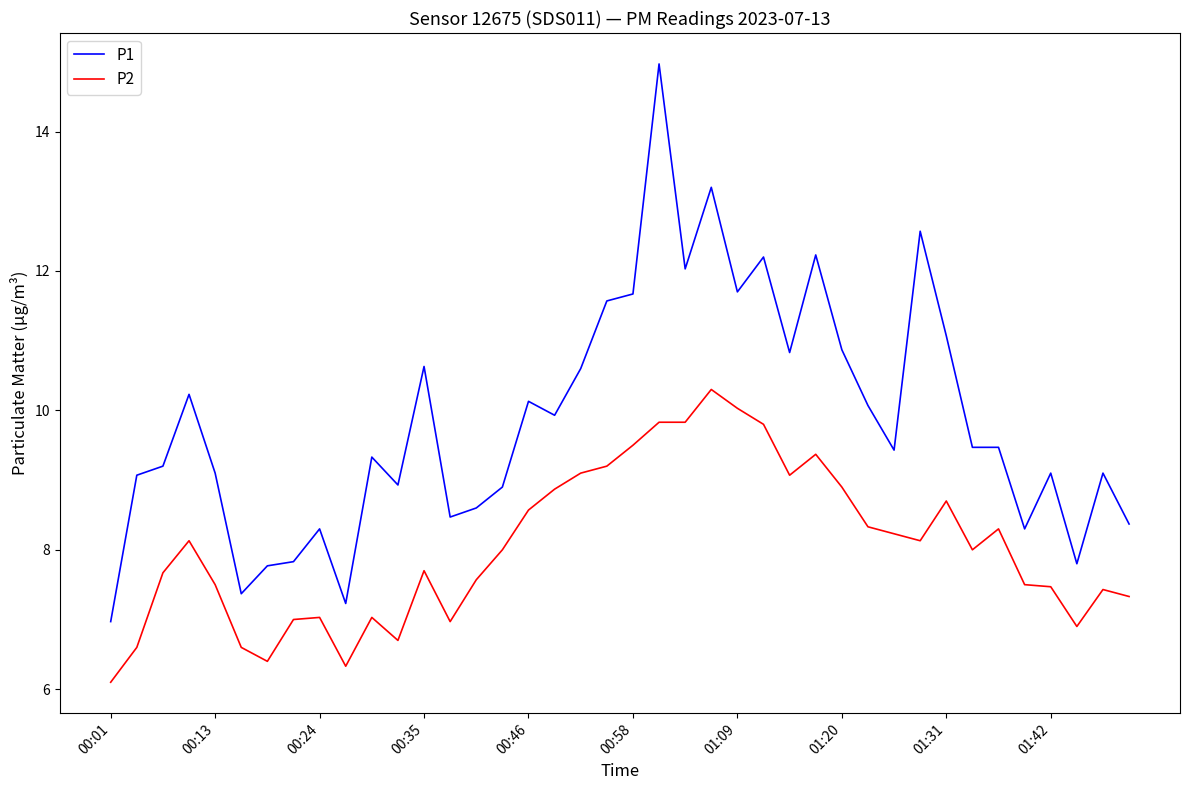

True or false: P1 and P2 cross at least once.

False